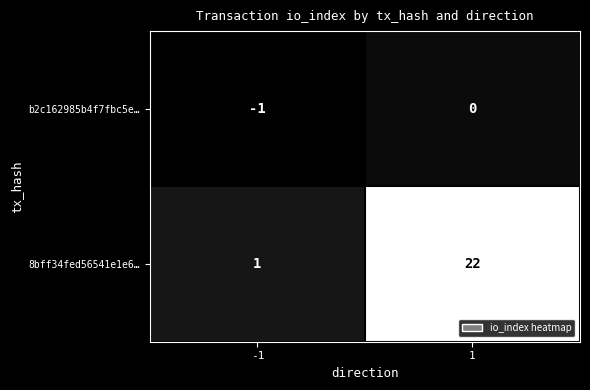

What is the difference between the highest and lowest values at 1?

22